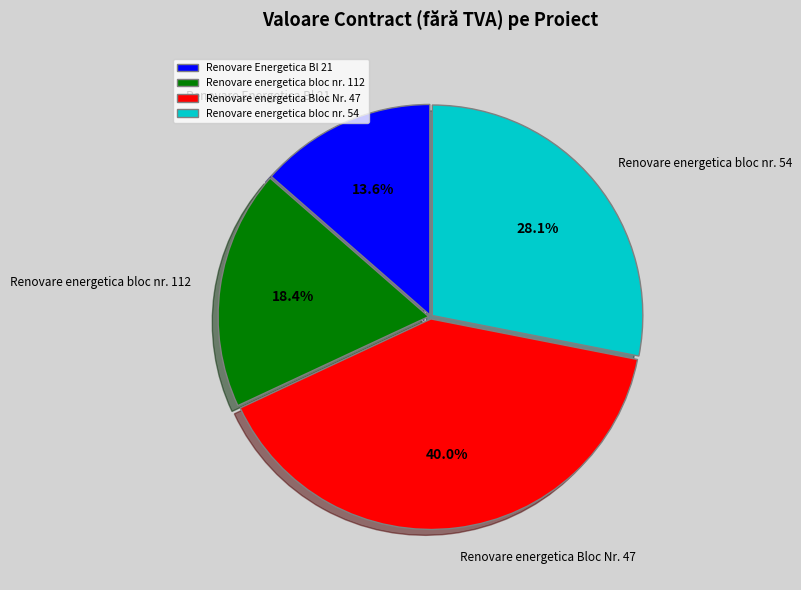

True or false: Renovare energetica Bloc Nr. 47 accounts for 40% of the total.

True